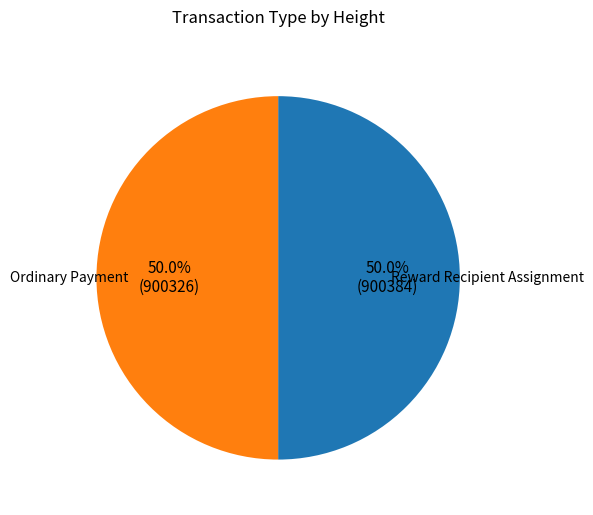

How many slices are in this pie chart?

2